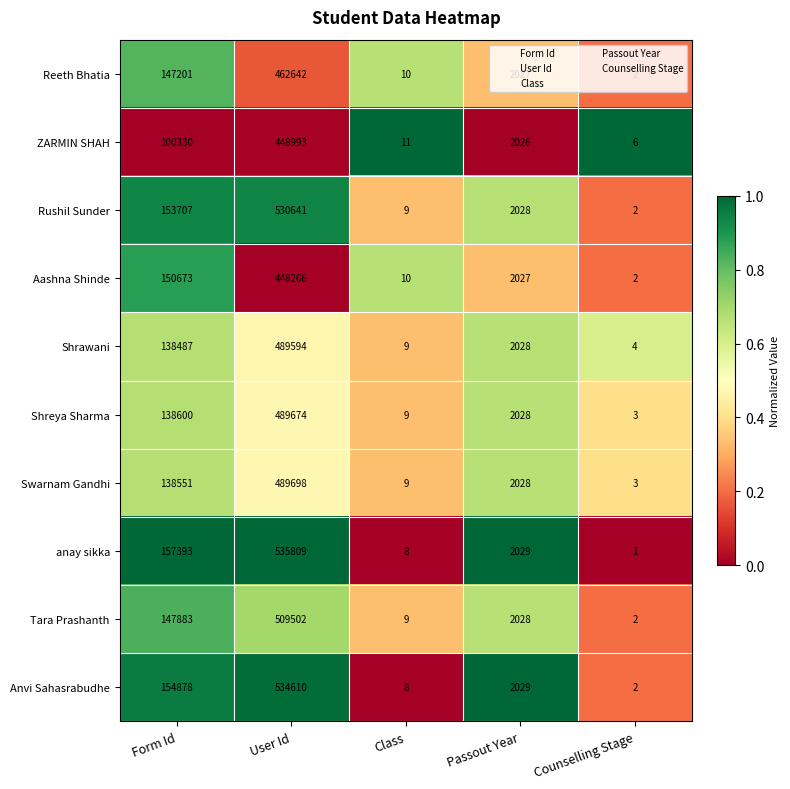

At which label does Shreya Sharma reach its minimum?

Counselling Stage